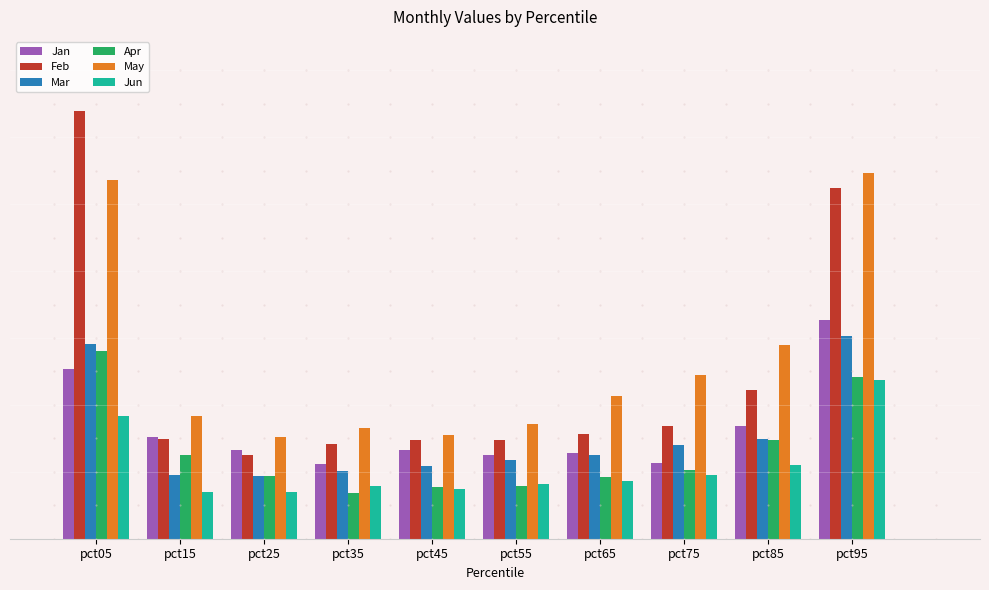

What is the spread (max minus min) of values at pct95?

0.3